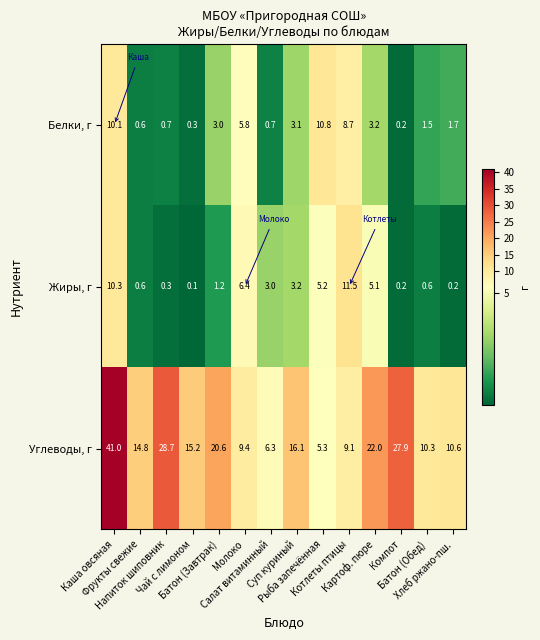

What is the highest value of the Углеводы, г series?

41.0